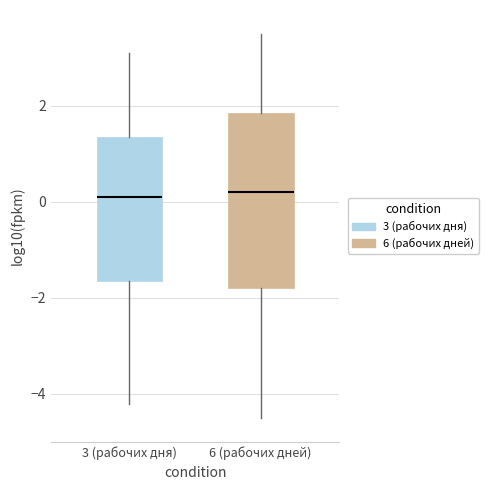

Reading left to right, transcribe this box plot: for each box, give where its median line is, the range the box spans, and where its two whiskers end, as read against the y-axis. The values are not printed on the chart, so give them approximately, as read against the axis.

3 (рабочих дня): median 0.2, box -1.6 to 1.4, whiskers -4.2 to 3.2
6 (рабочих дней): median 0.2, box -1.8 to 1.8, whiskers -4.4 to 3.6